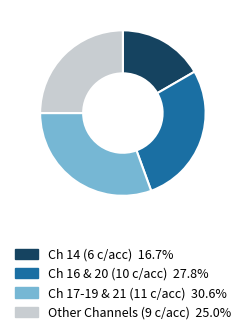

Is there a majority slice in this chart?

No